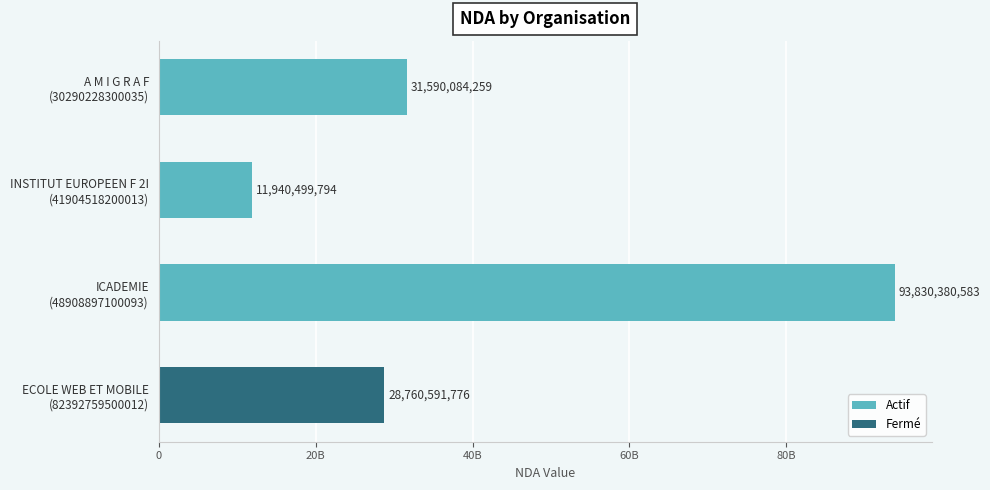

What is the difference between the maximum and second lowest values?

65069788807